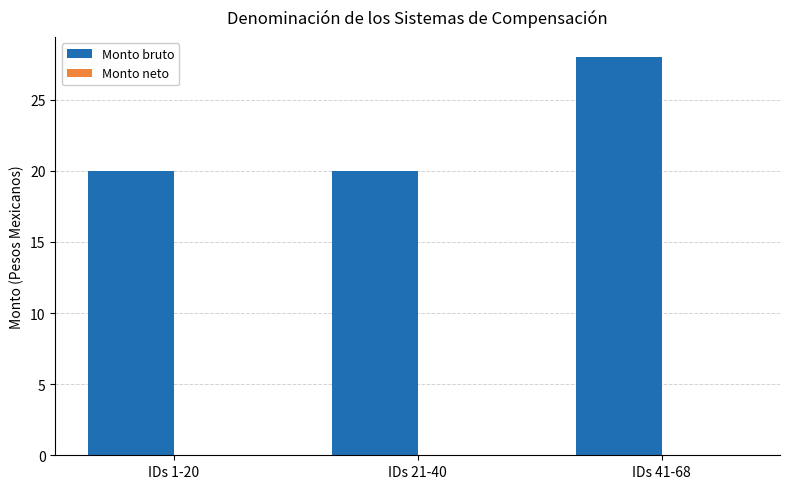

What is the value of the 1st bar from the left?

20